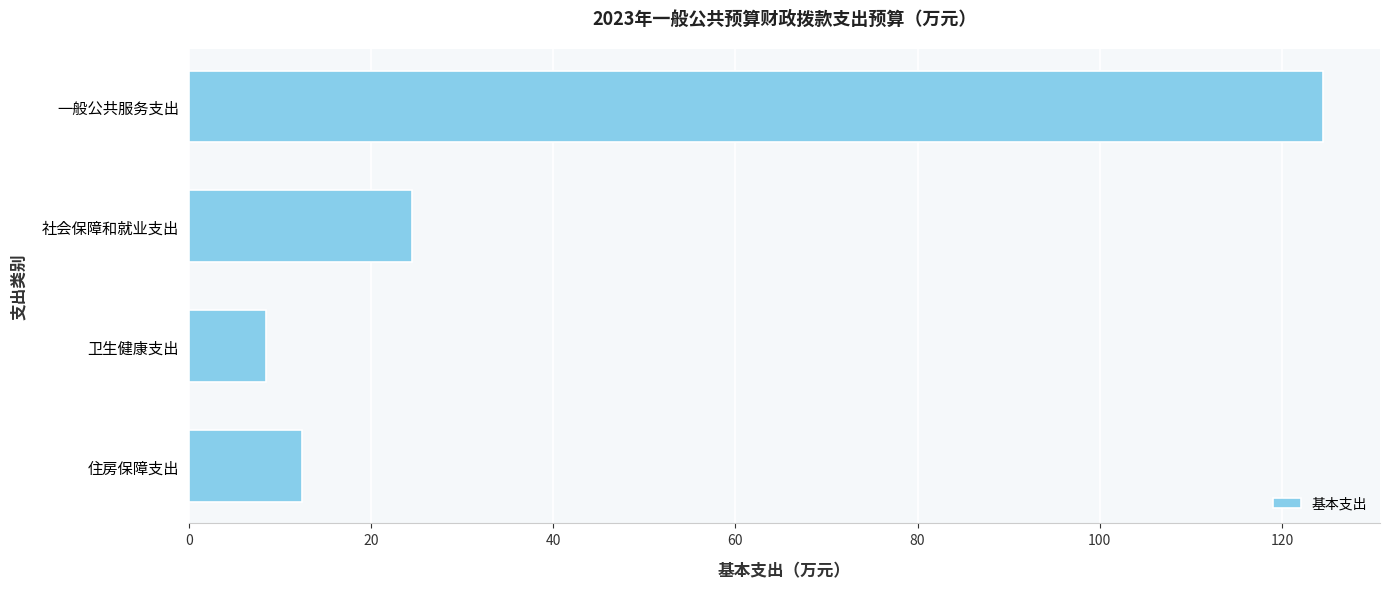

The chart shows a value of 12.4 at 住房保障支出. True or false?

True